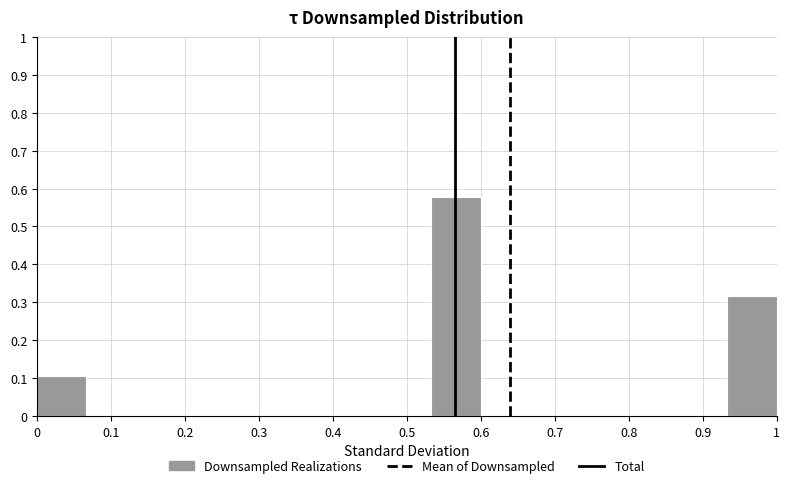

Over which range of the x-axis is the bar tallest?

0.53 to 0.60